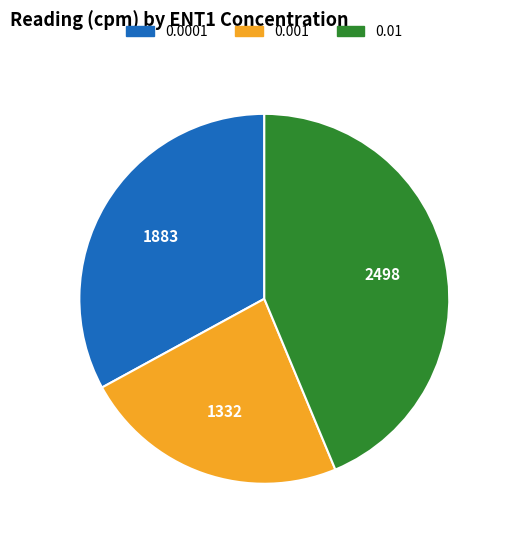

Is there any slice that represents more than half of the pie?

No